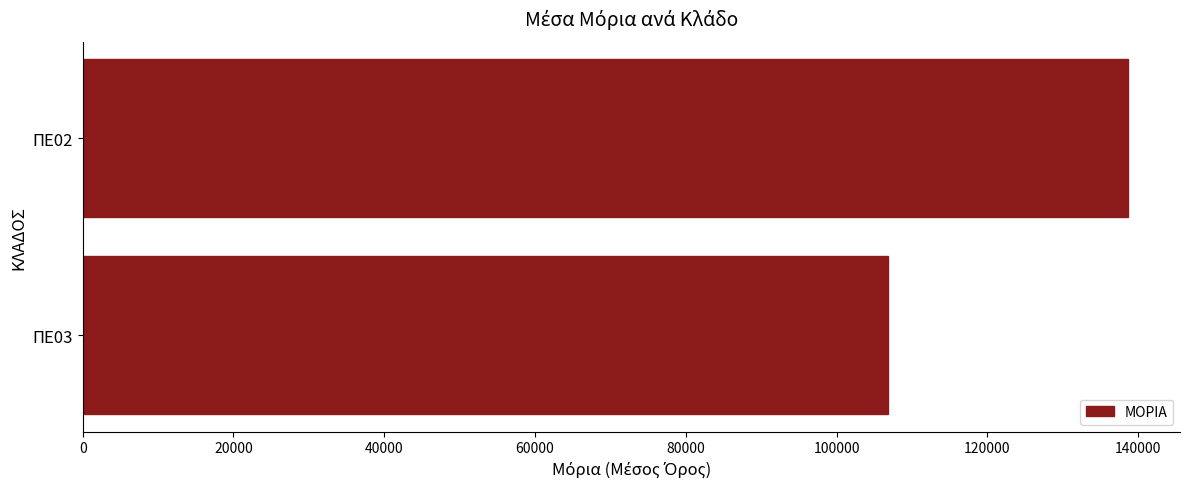

Reading top to bottom, what are all the values shown in this chart?

ΠΕ02=138626.0	ΠΕ03=106769.5